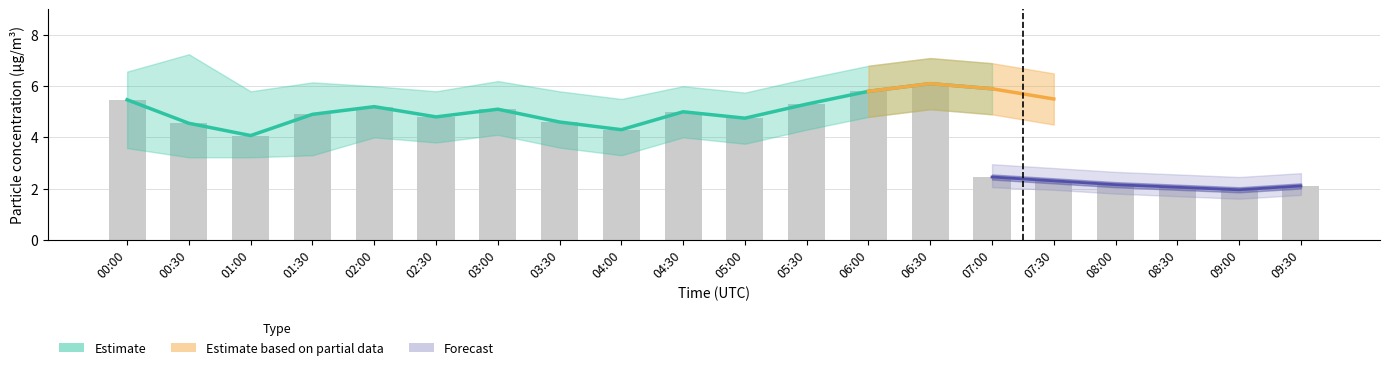

What is the minimum value shown in the chart?

4.1